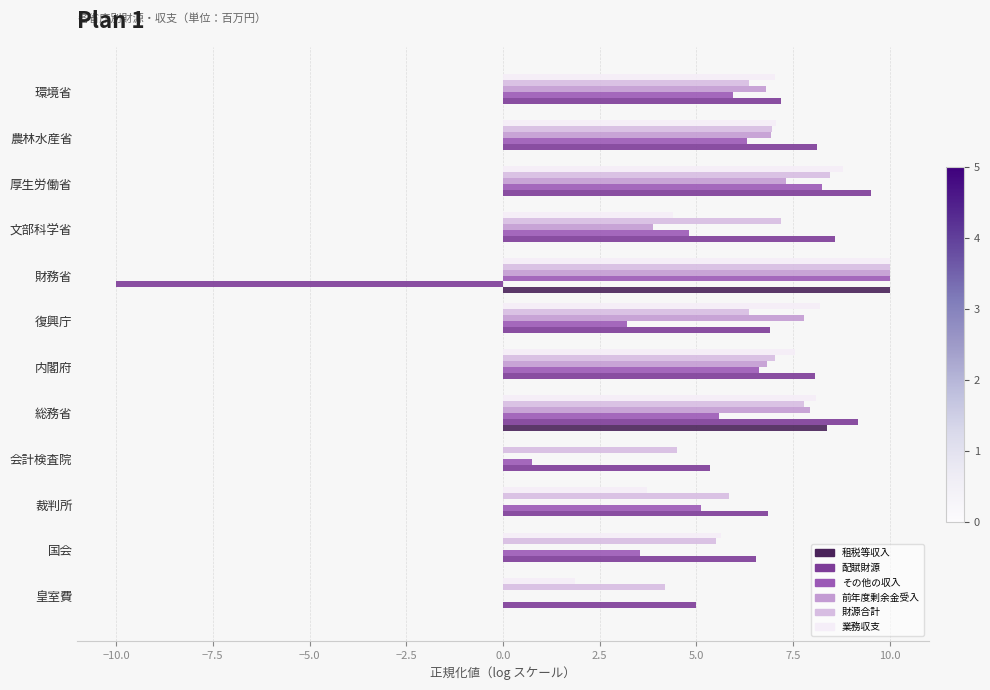

Is the value of 業務収支 at 国会 greater than the value of 前年度剰余金受入 at 総務省?

No